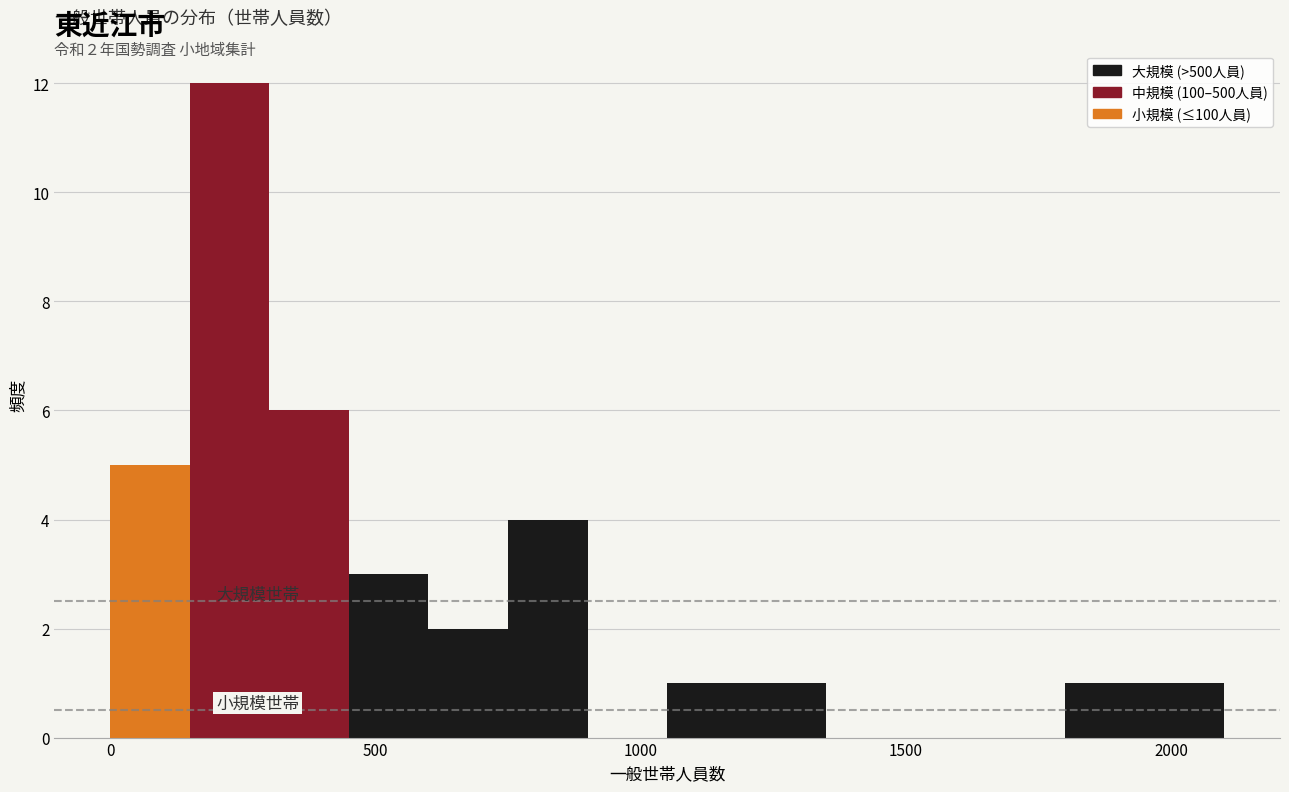

Around what value on the x-axis is the tallest bar? Give the approximate position of its centre, as read against the axis.

250